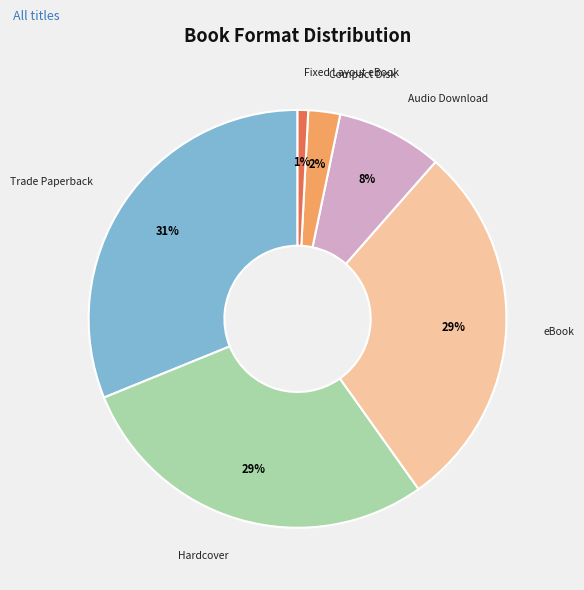

To the nearest percent, what is the average slice percentage?

17%